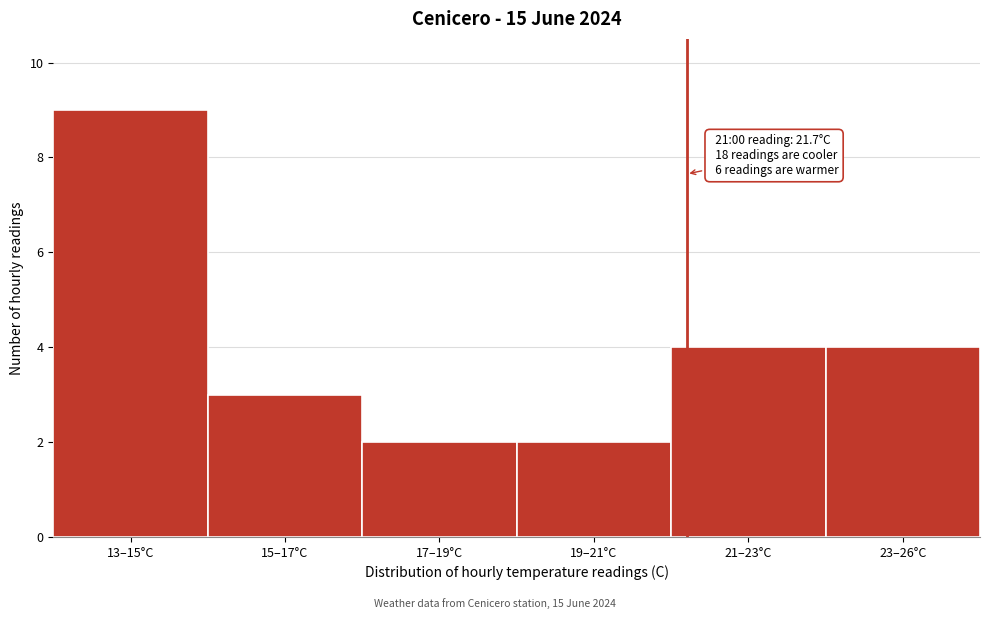

Reading left to right, list all the values displayed in this chart.

9	3	2	2	4	4